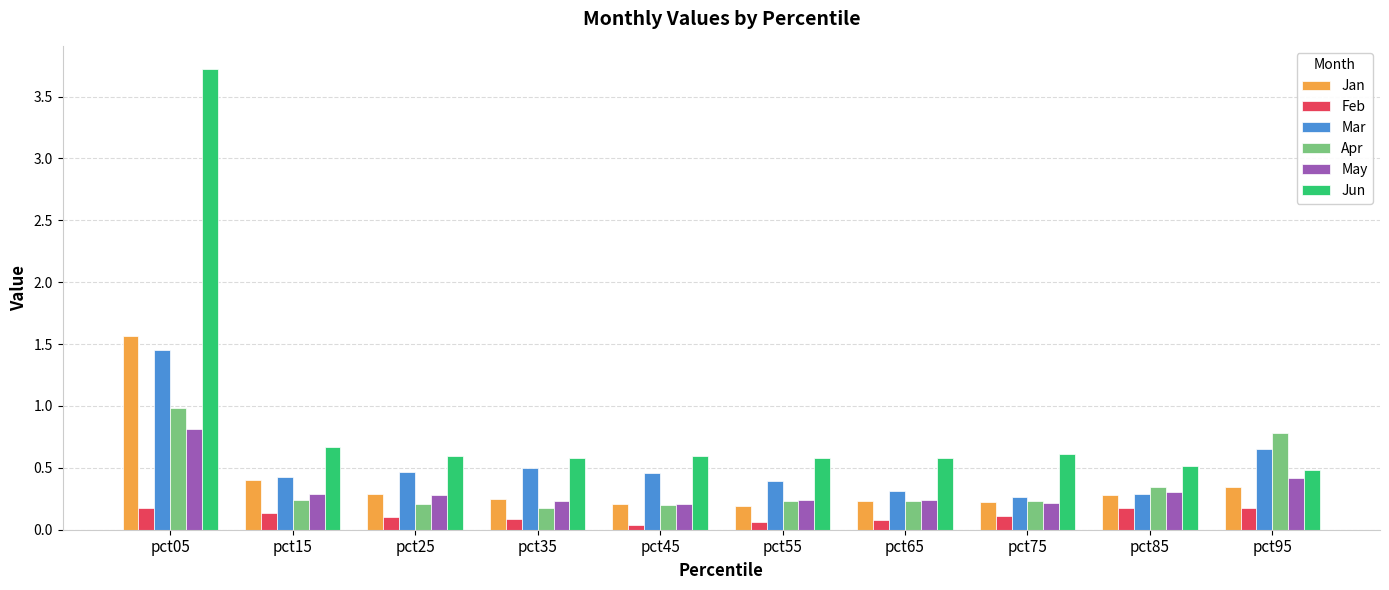

Is it true that Feb equals 0.1 at pct55?

True